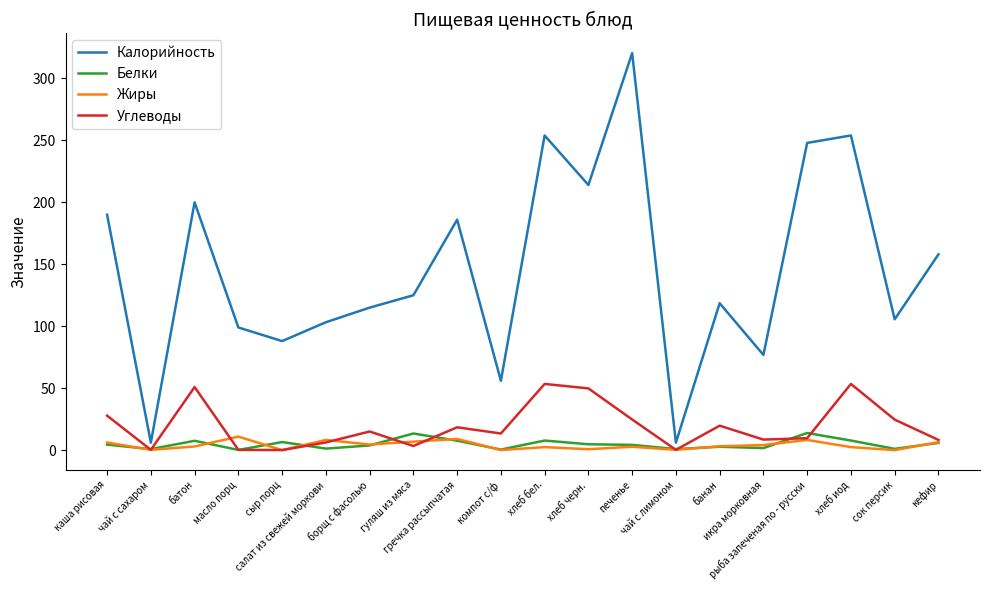

At which category is the sum across all series the highest?

печенье